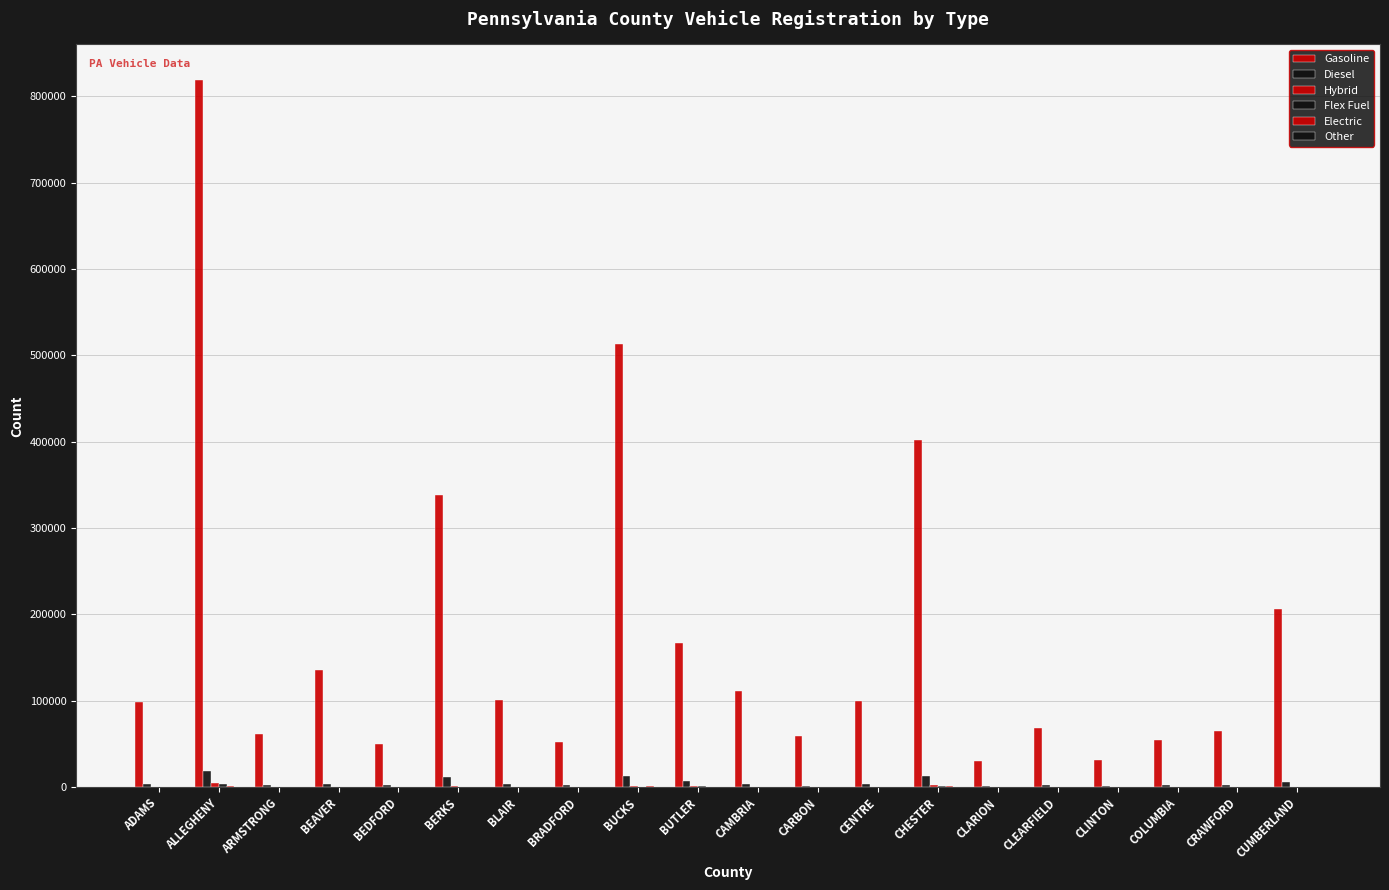

Which series has the widest spread of values?

Gasoline